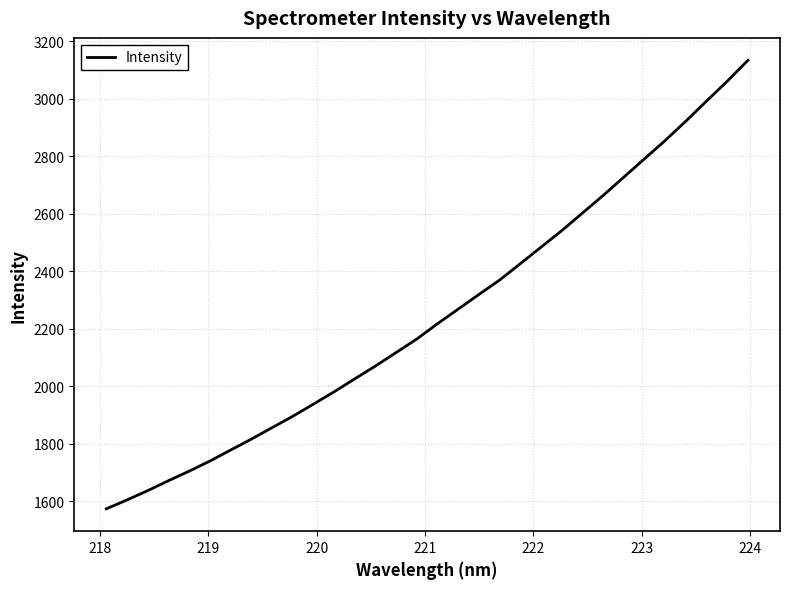

Count the number of categories in the chart.

32